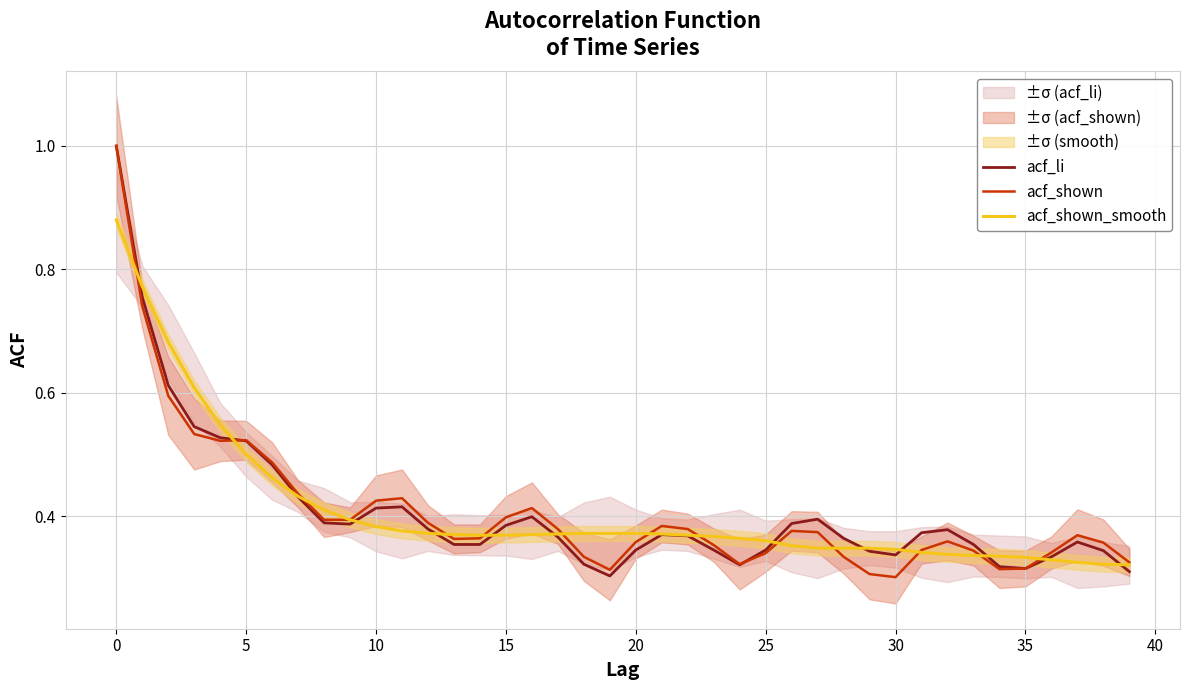

Is this an area chart (filled region under the line)?

No